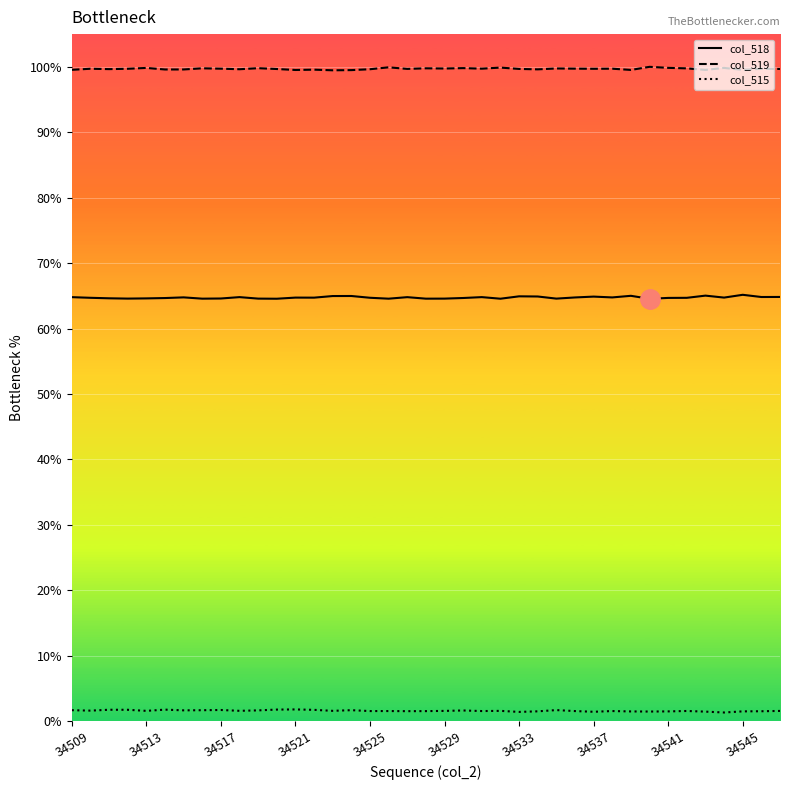

List the series in order of their peak value, lowest first.

col_515, col_518, col_519